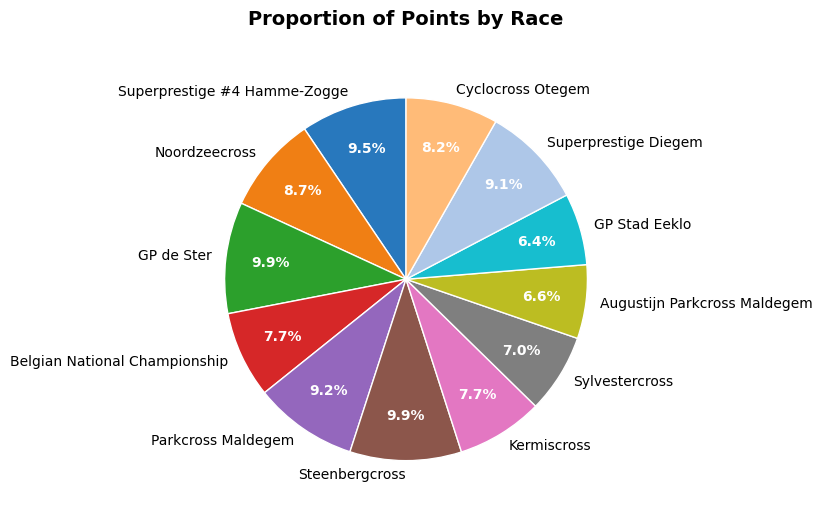

Count the number of slices in the pie.

12